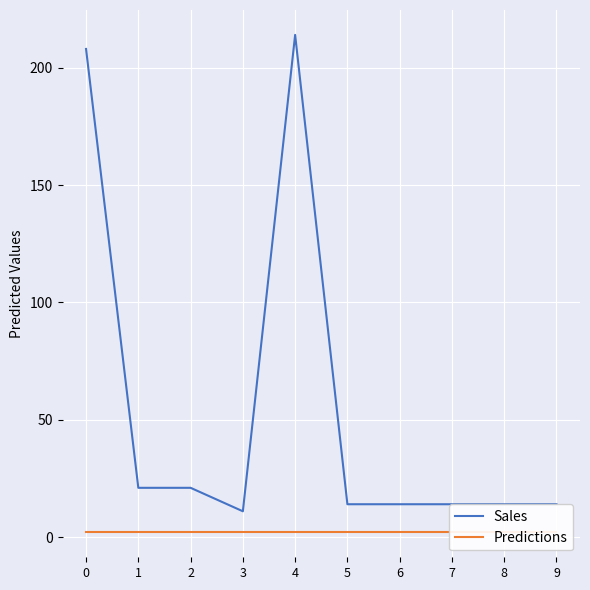

What value does the Sales series have at 8, to the nearest 10?

10